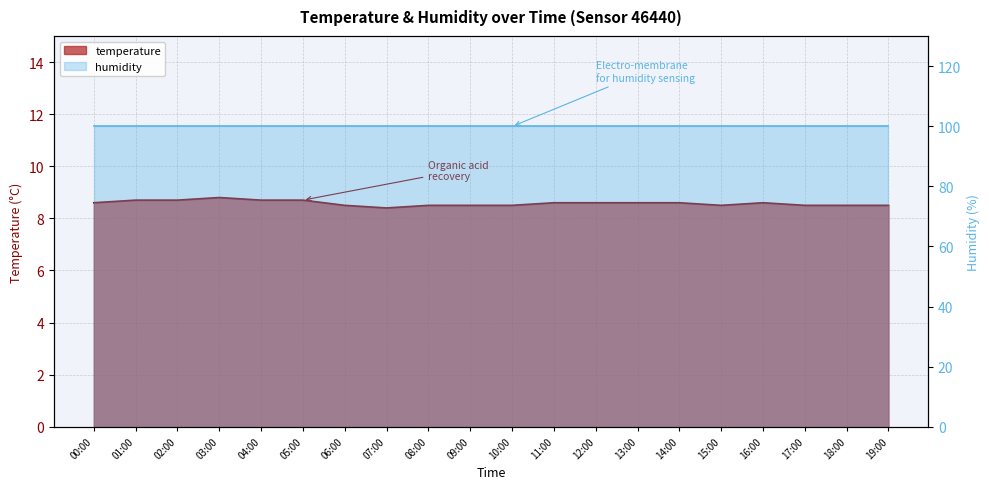

At which label is the value closest to 8?

07:00